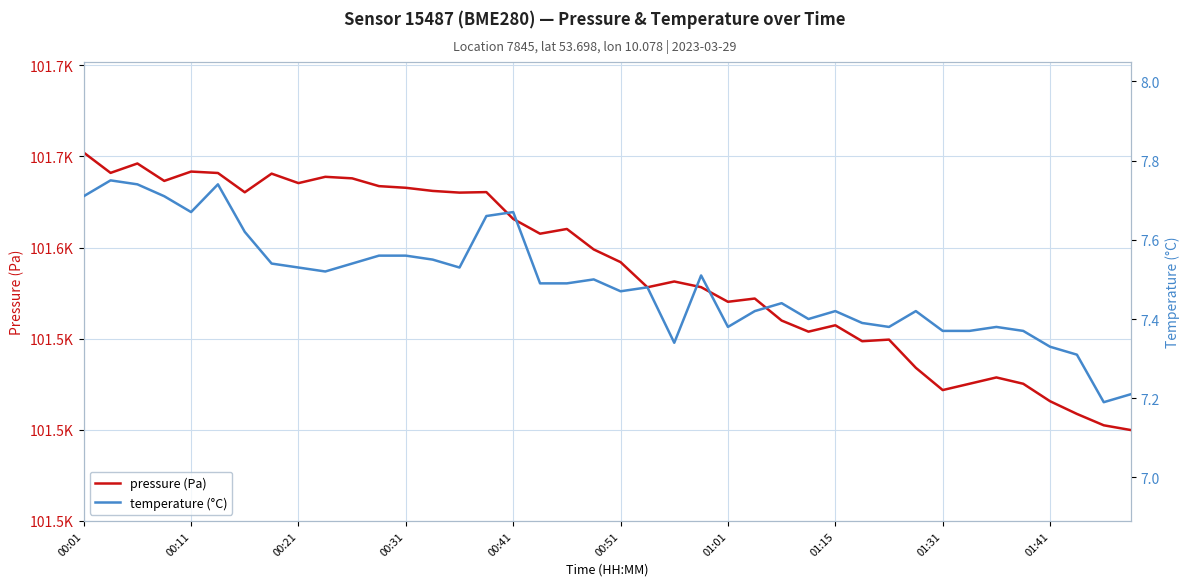

What is the minimum value for temperature (°C)?

7.2